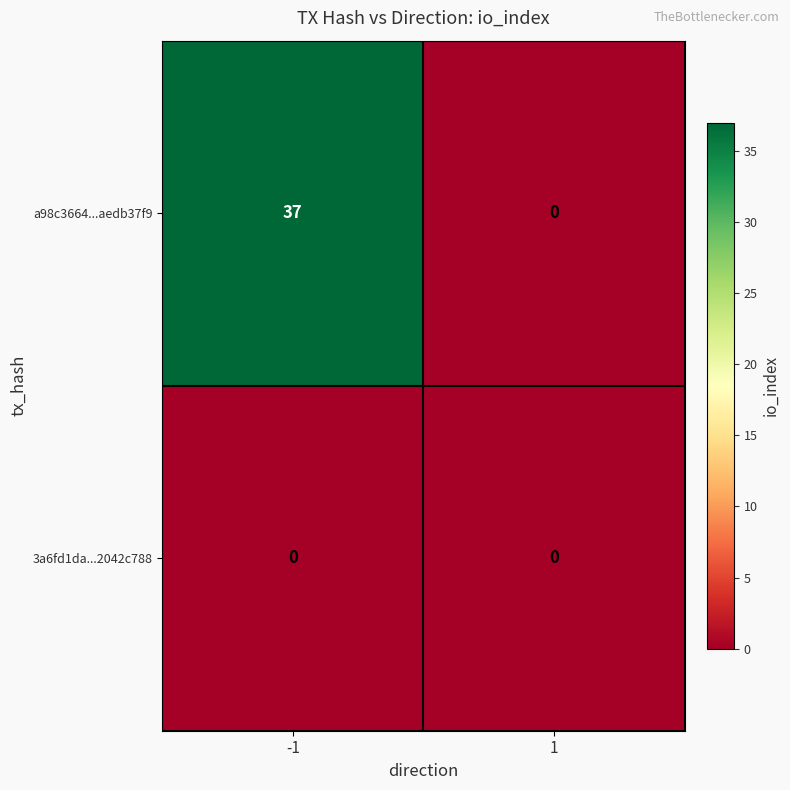

Is it true that a98c3664...aedb37f9 equals 56 at -1?

False